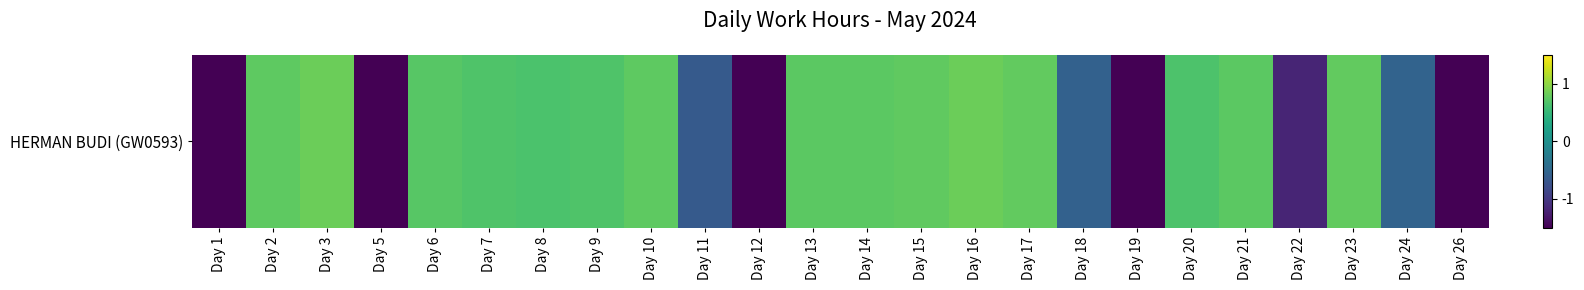

Rank the categories by value from highest to lowest.

Day 16, Day 3, Day 23, Day 17, Day 15, Day 2, Day 10, Day 13, Day 14, Day 21, Day 6, Day 7, Day 9, Day 20, Day 8, Day 24, Day 18, Day 11, Day 22, Day 1, Day 5, Day 12, Day 19, Day 26